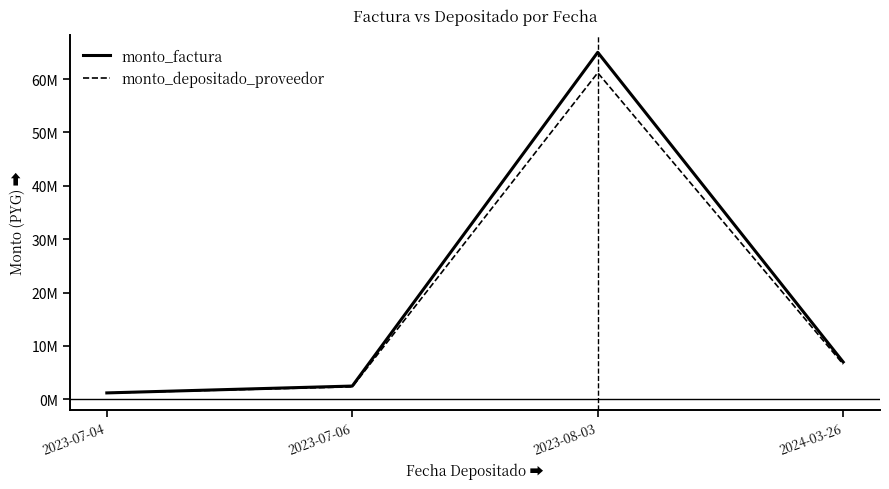

What is the value of the monto_factura point at the 3rd from the left?

65000000